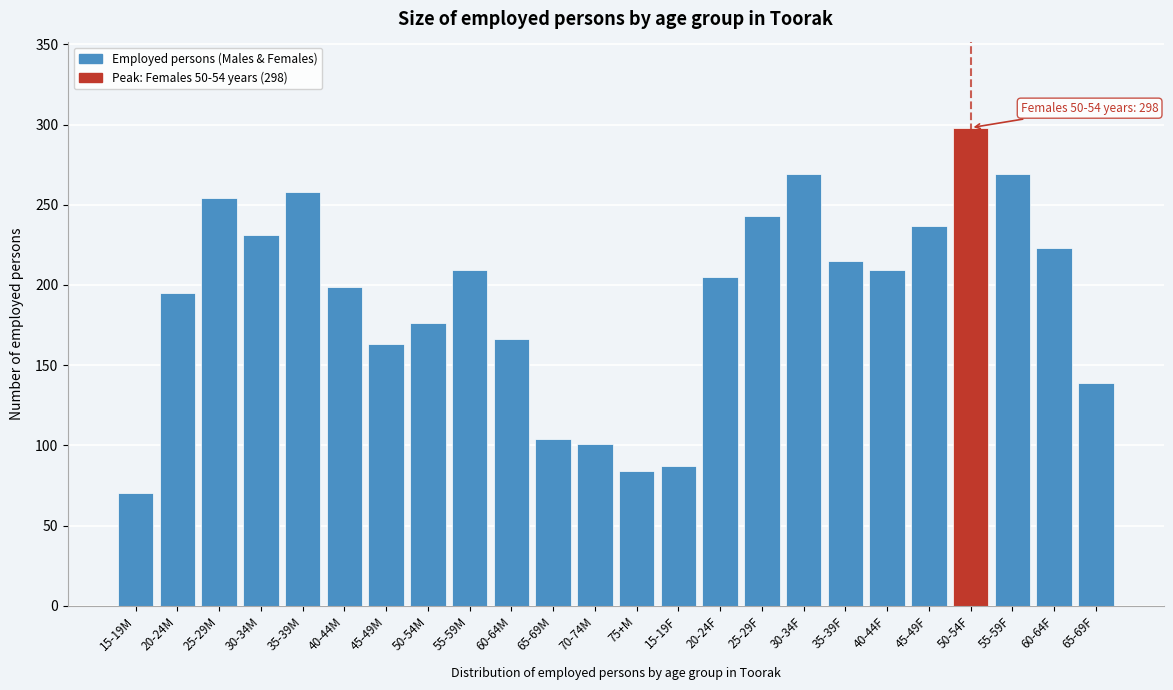

Reading right to left, transcribe all the data shown in this chart.

139	223	269	298	237	209	215	269	243	205	87	84	101	104	166	209	176	163	199	258	231	254	195	70